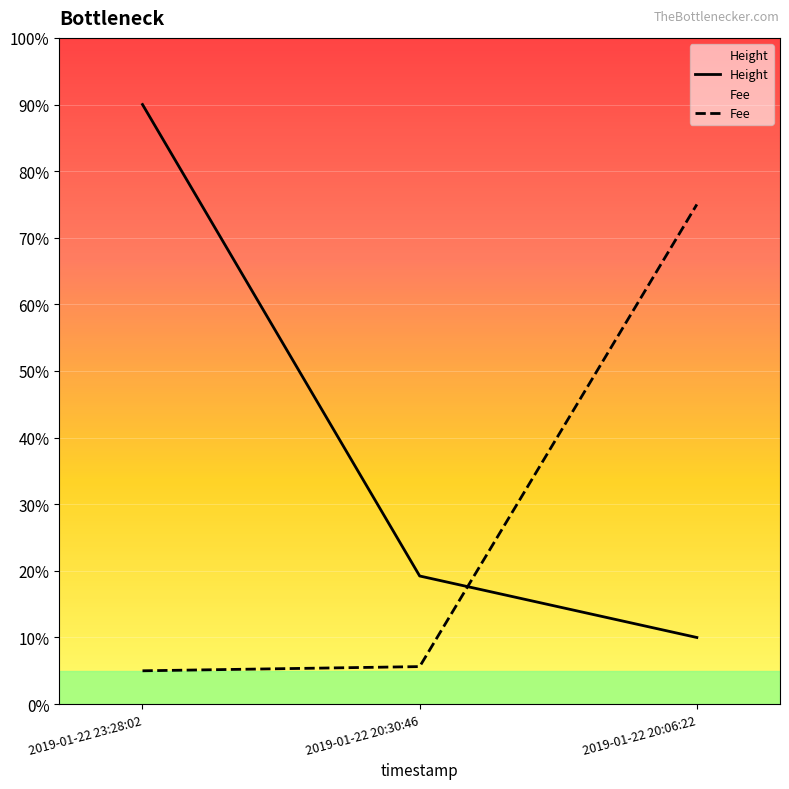

What value does the Height series have at 2019-01-22 23:28:02?

90.0